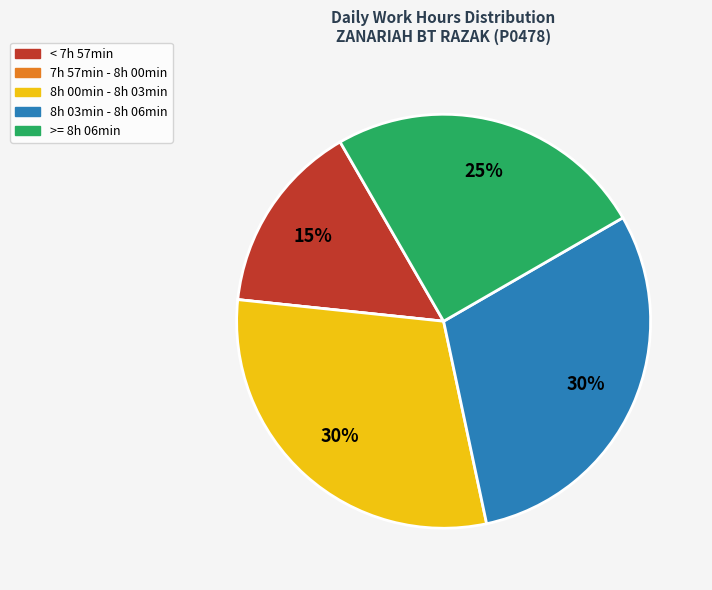

To the nearest percent, what is the average slice percentage?

20%